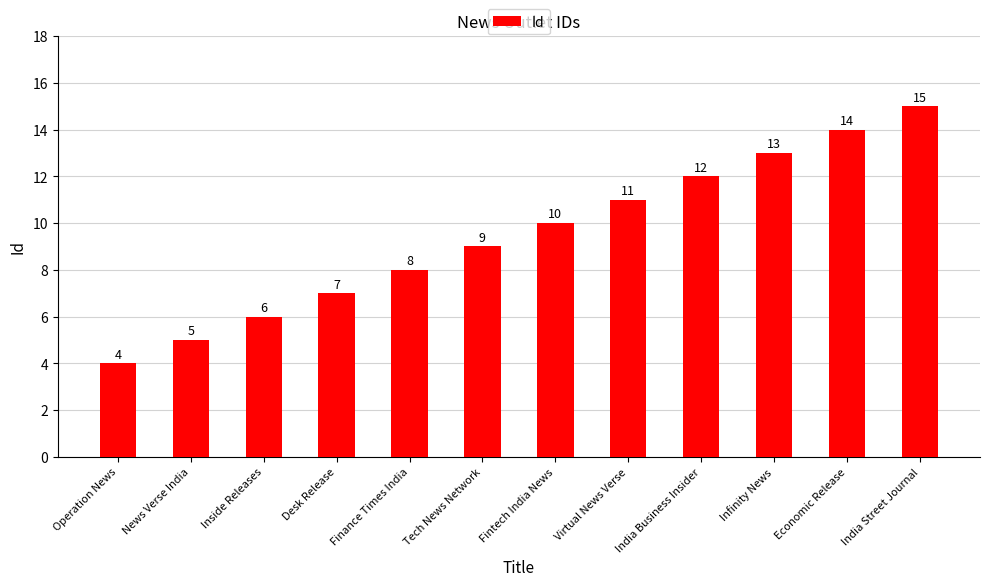

Is it true that the value at News Verse India is 5?

True